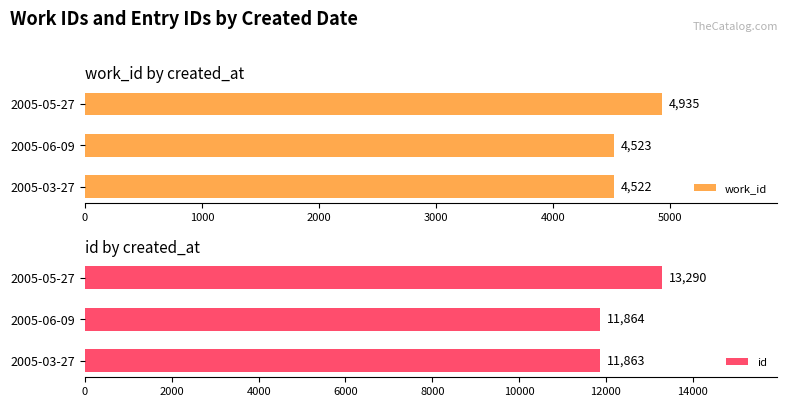

Is it true that id equals 7437 at 2005-05-27?

False